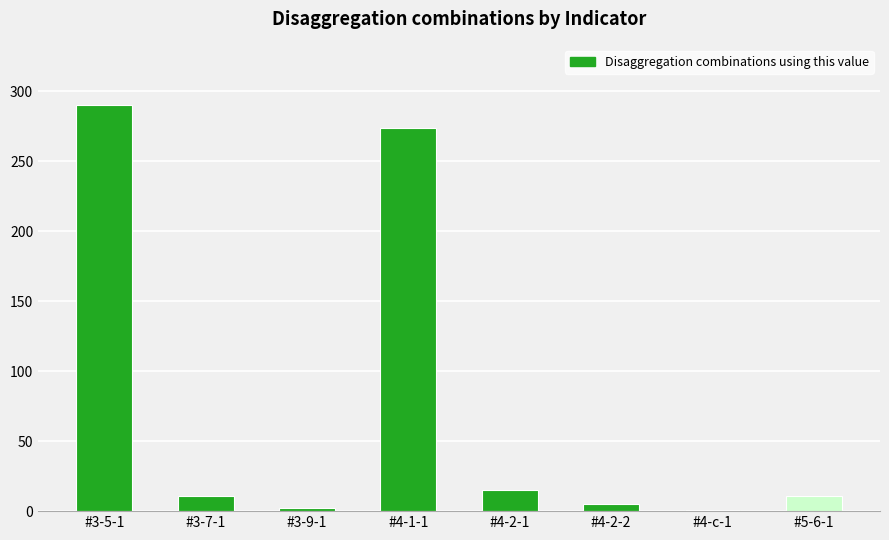

How many categories are shown in the chart?

8